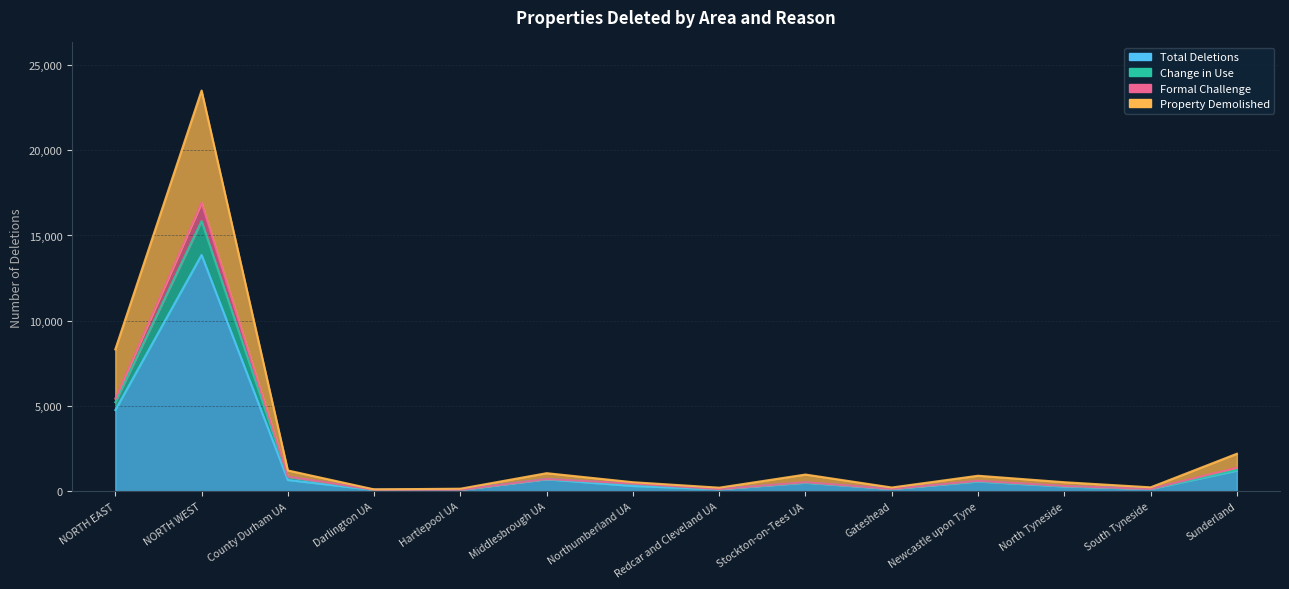

At how many categories does at least one series exceed 7295?

2